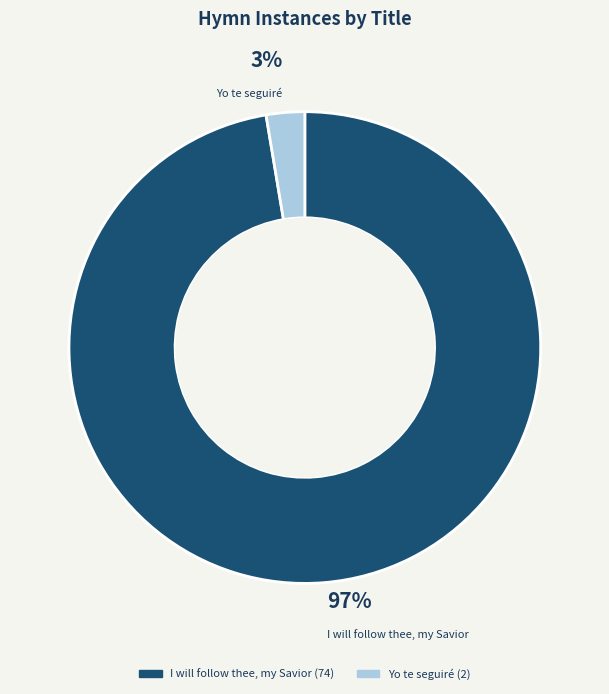

To the nearest percent, what is the average slice percentage?

50%